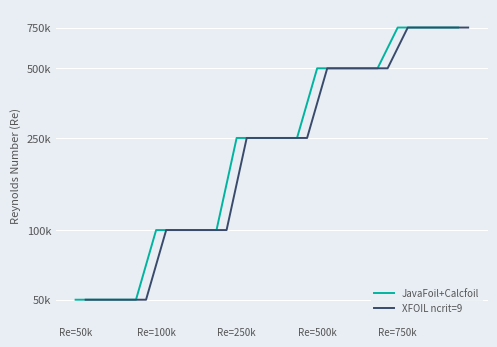

What is the difference between the maximum and minimum values in the XFOIL ncrit=9 series?

700000